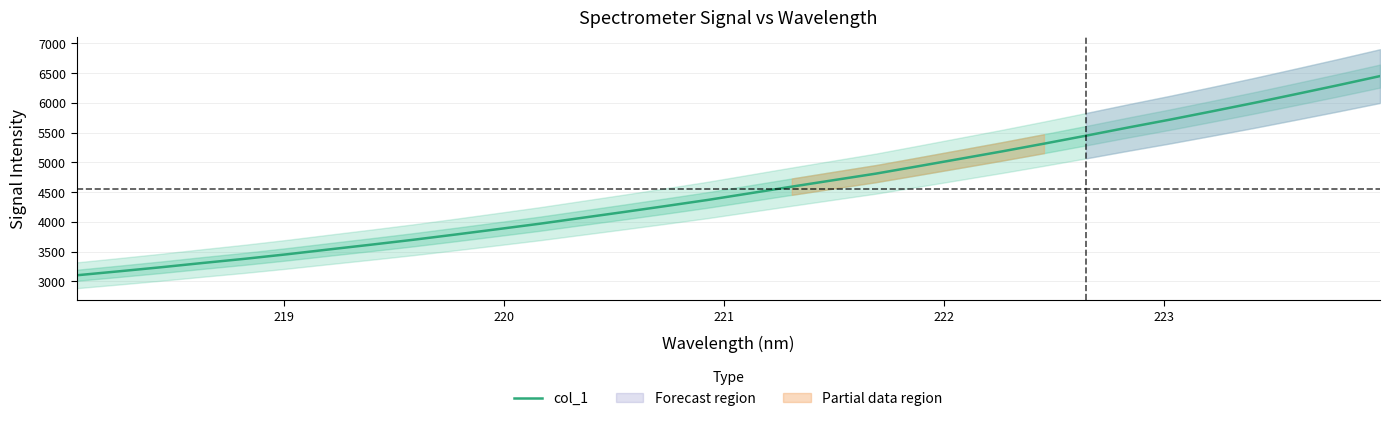

What is the highest value of the col_1 series?

6449.5